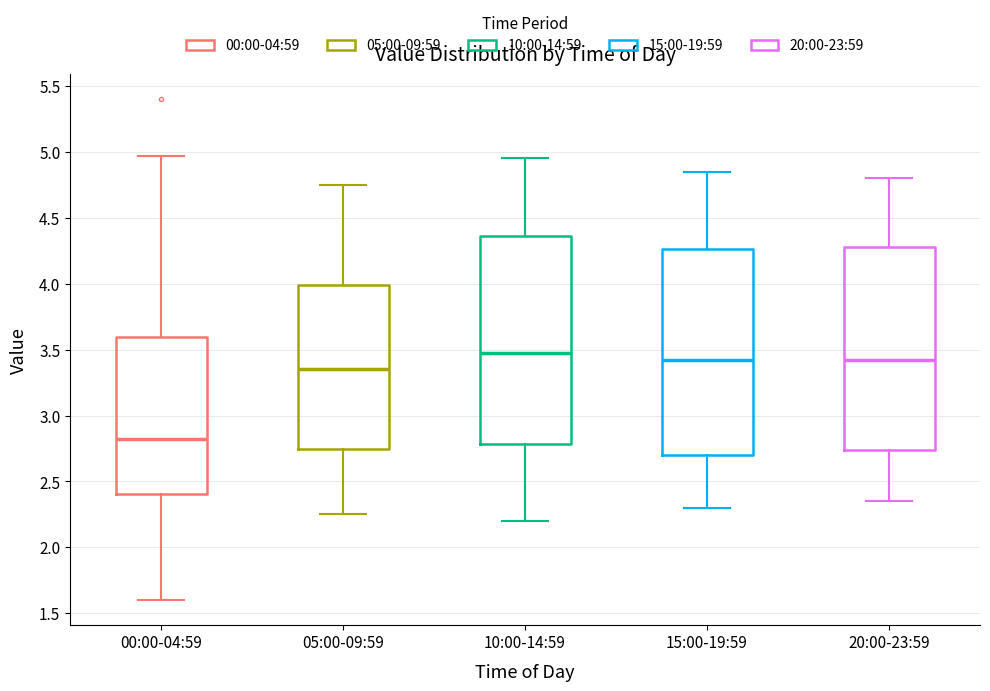

Reading left to right, read every box against the y-axis: the position of its median line, the range the box covers, and the ends of its whiskers. The values are not printed on the chart, so give them approximately, as read against the axis.

00:00-04:59: median 2.85, box 2.40 to 3.60, whiskers 1.60 to 4.95
05:00-09:59: median 3.35, box 2.75 to 4.00, whiskers 2.25 to 4.75
10:00-14:59: median 3.50, box 2.80 to 4.35, whiskers 2.20 to 4.95
15:00-19:59: median 3.45, box 2.70 to 4.25, whiskers 2.30 to 4.85
20:00-23:59: median 3.45, box 2.75 to 4.30, whiskers 2.35 to 4.80